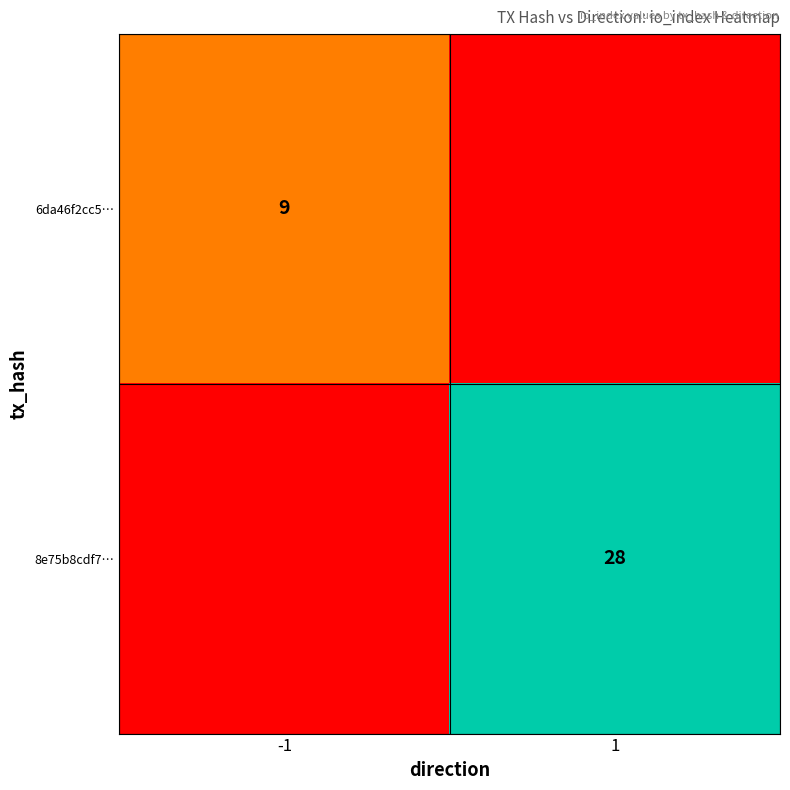

True or false: 8e75b8cdf7… has a value of 17 at 1.

False